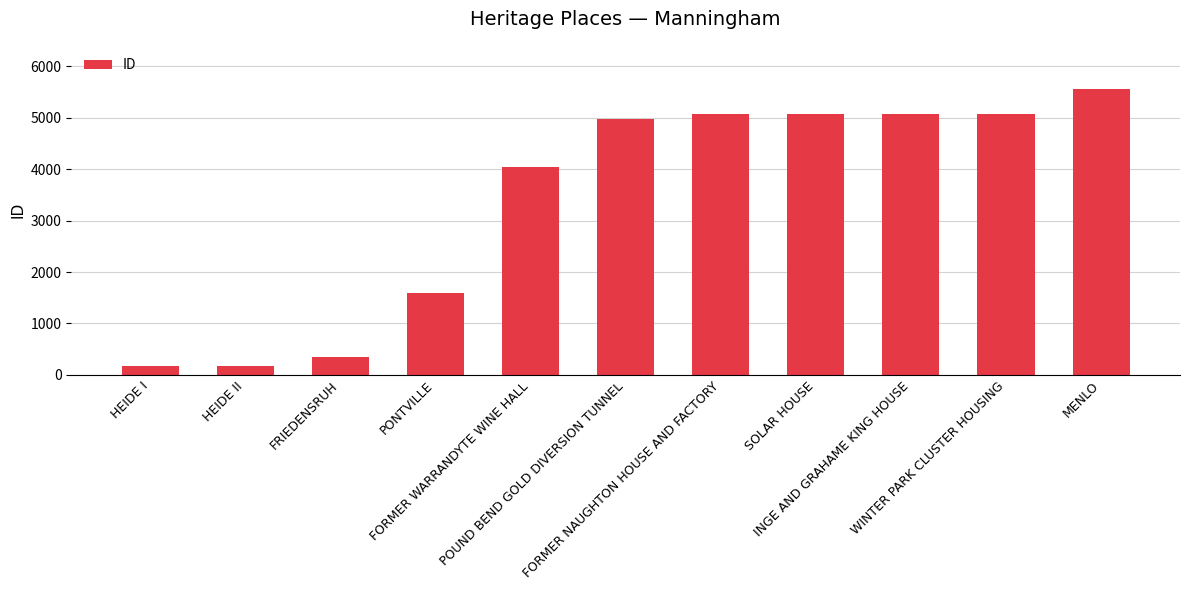

What is the value of the 7th bar from the left?

5066